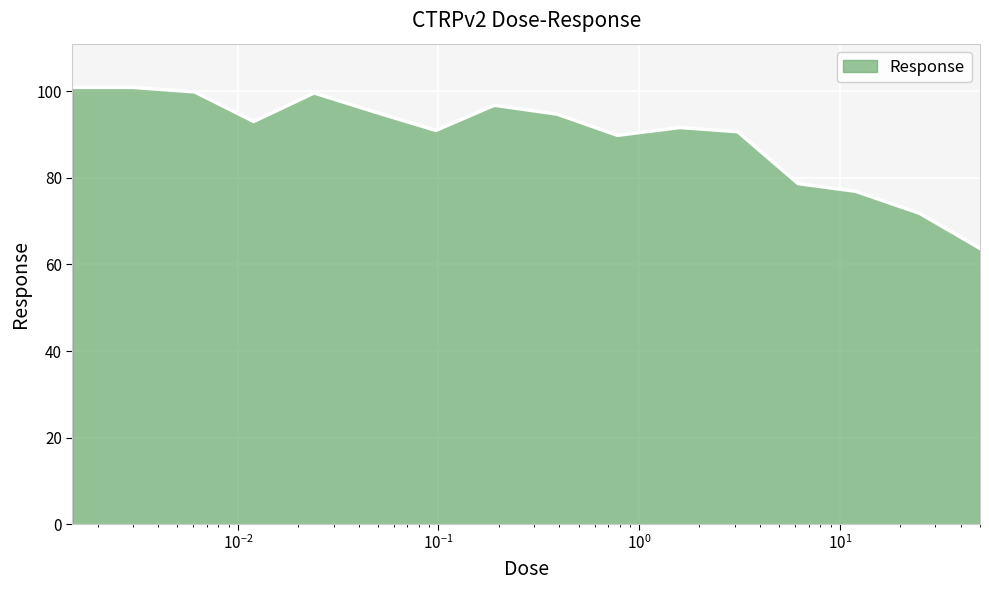

What is the difference between the maximum and minimum values?

37.2